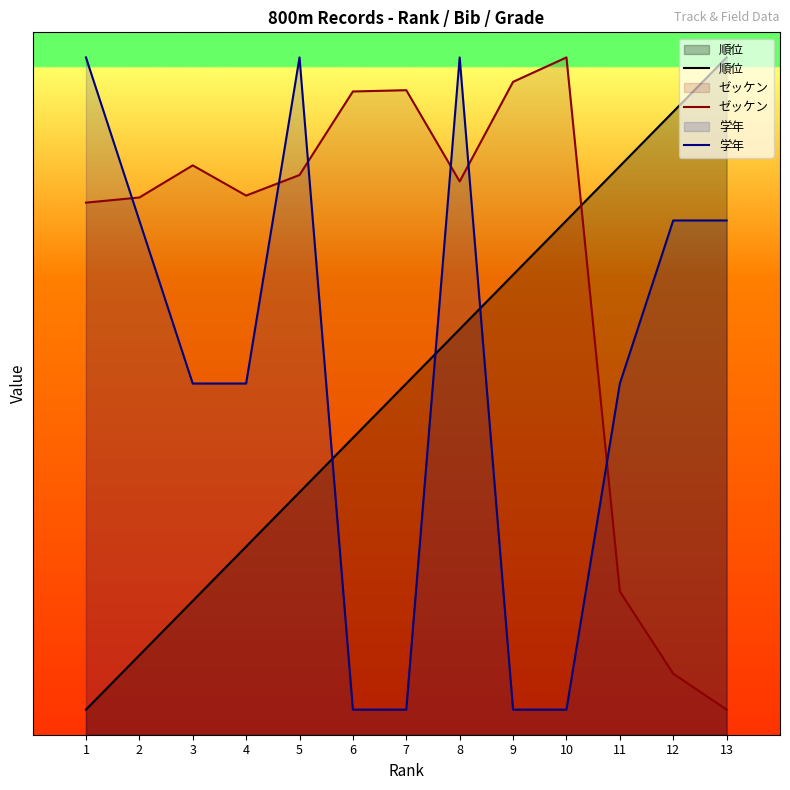

At which category does the chart reach its peak across all series?

13